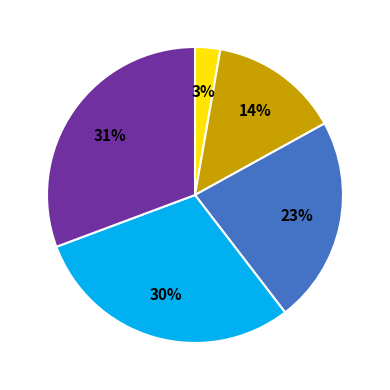

To the nearest percent, what is the average slice percentage?

20%